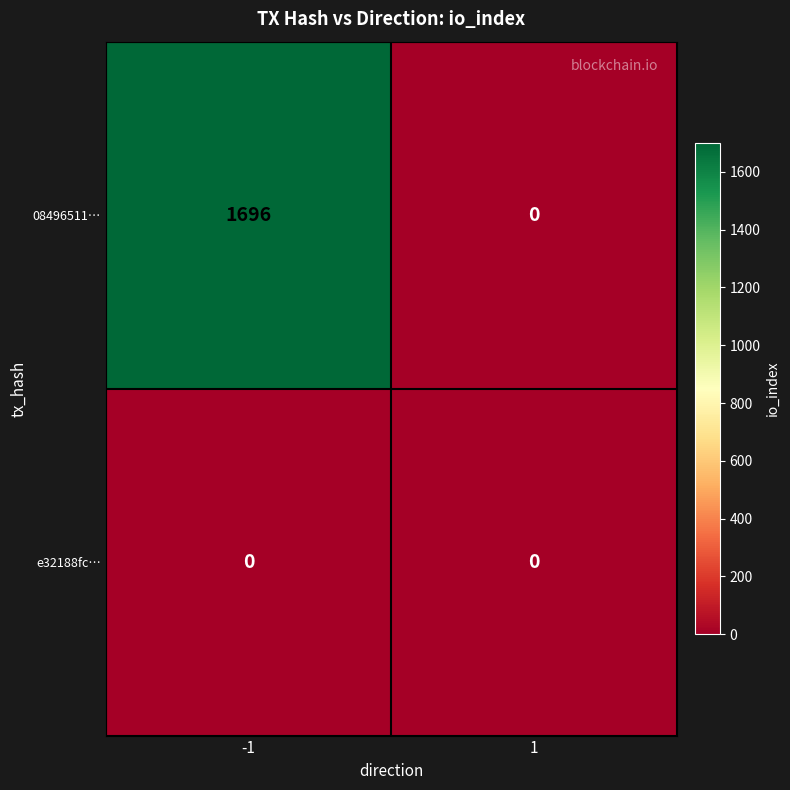

What is the highest value of the 08496511… series?

1696